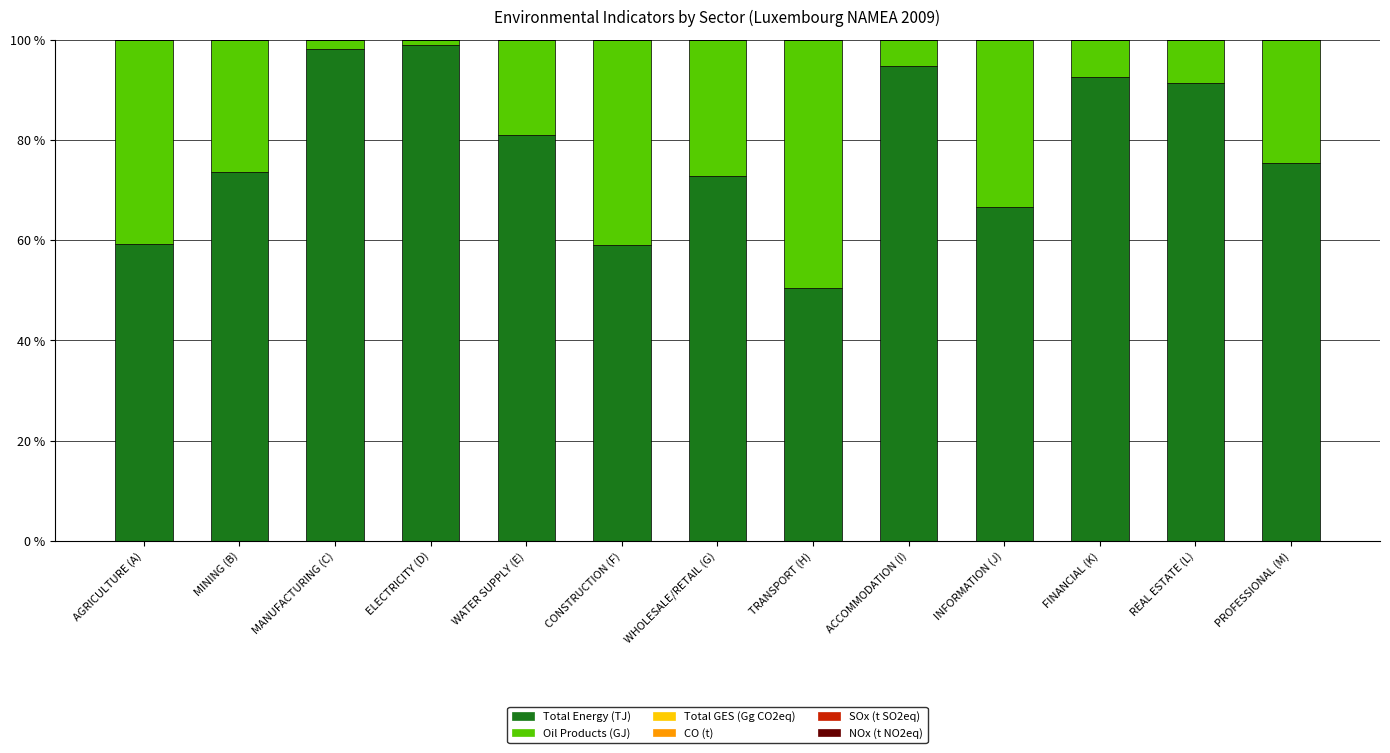

What is the maximum value for Total Energy (TJ)?

99.0